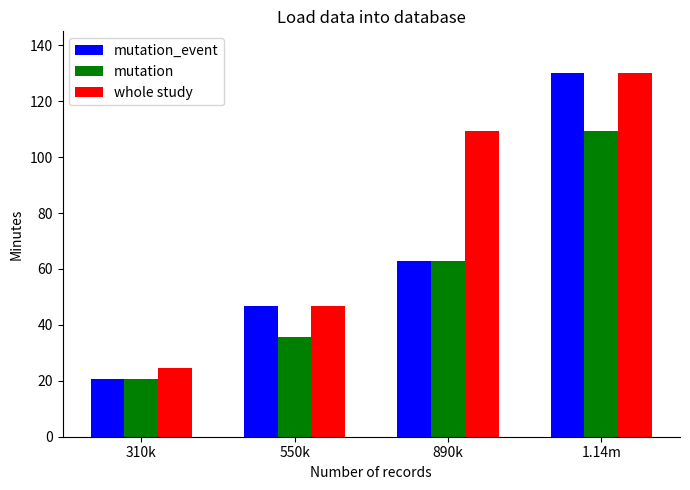

What is the total value across all series at 890k?

235.2